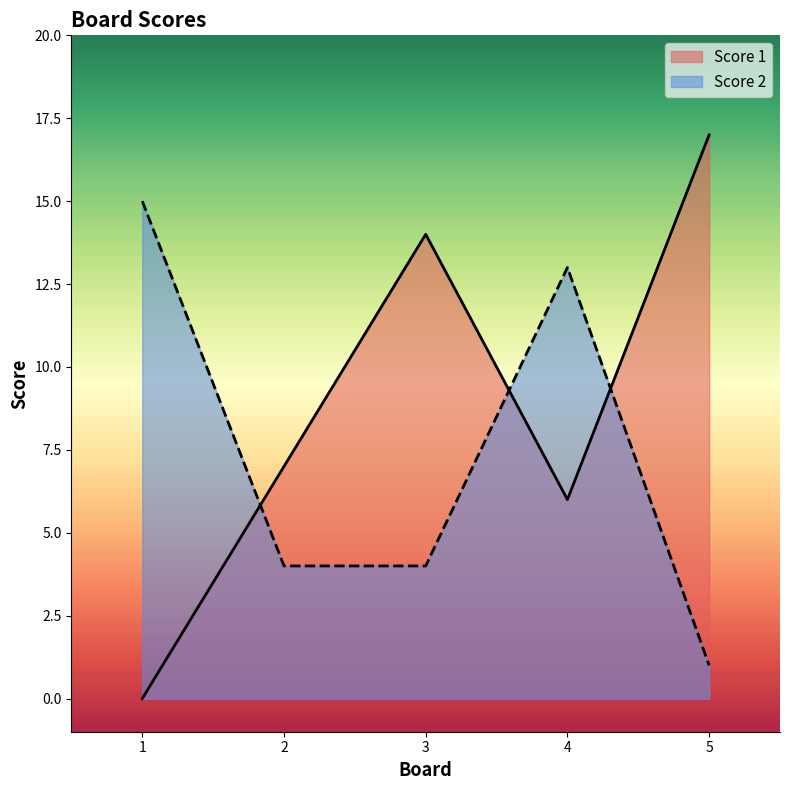

Which category has the lowest value across all series?

1